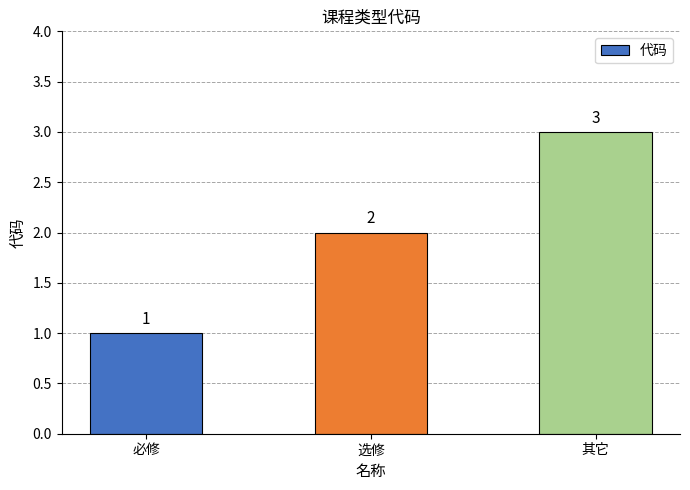

What is the sum of the values at 必修 and 其它?

4